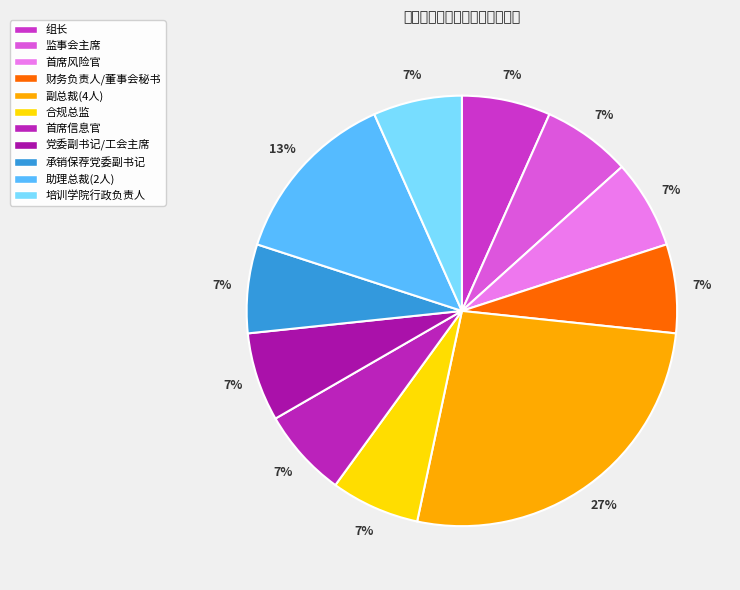

What is the smallest slice in the pie chart?

领导小组组长